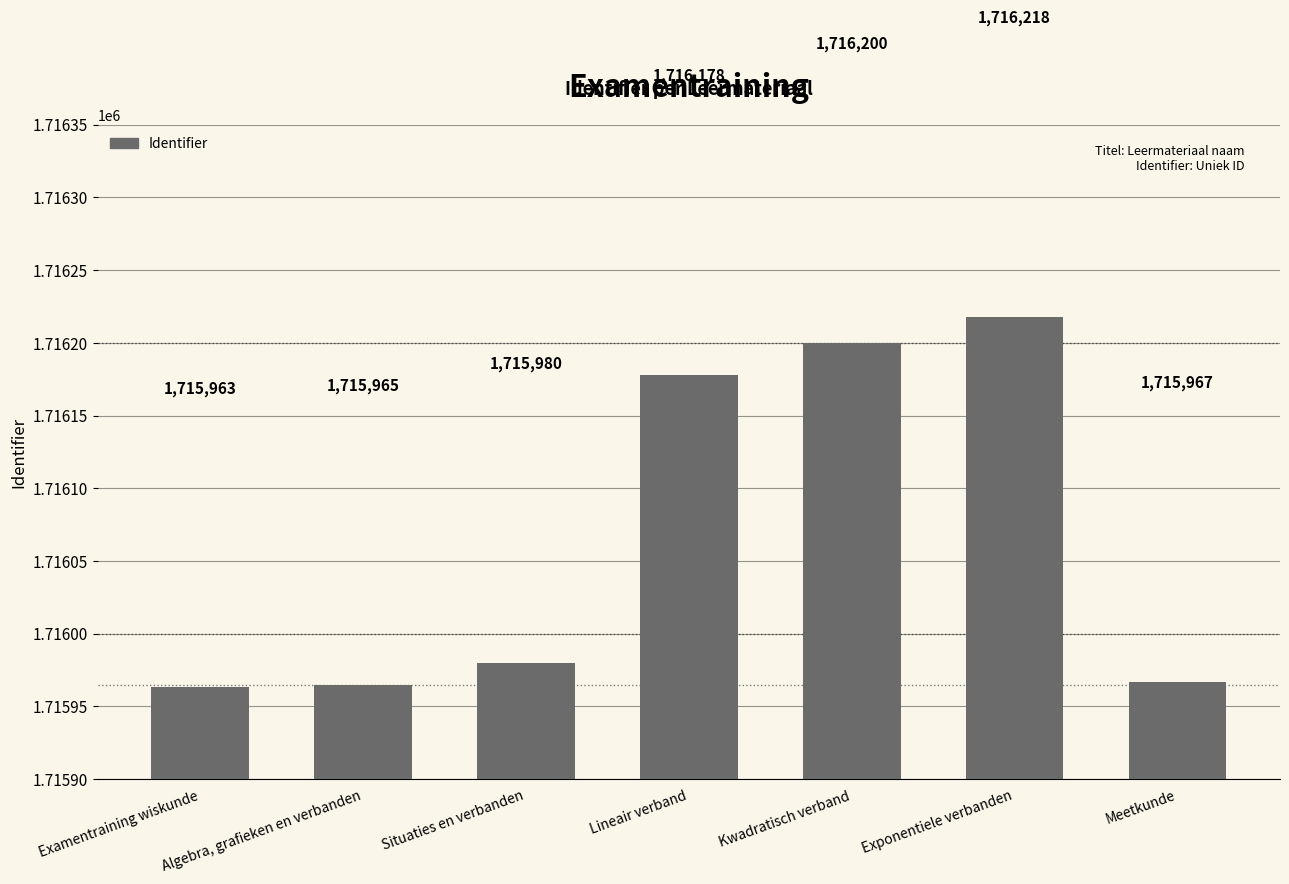

What is the change in value from Lineair verband to Exponentiele verbanden?

+40